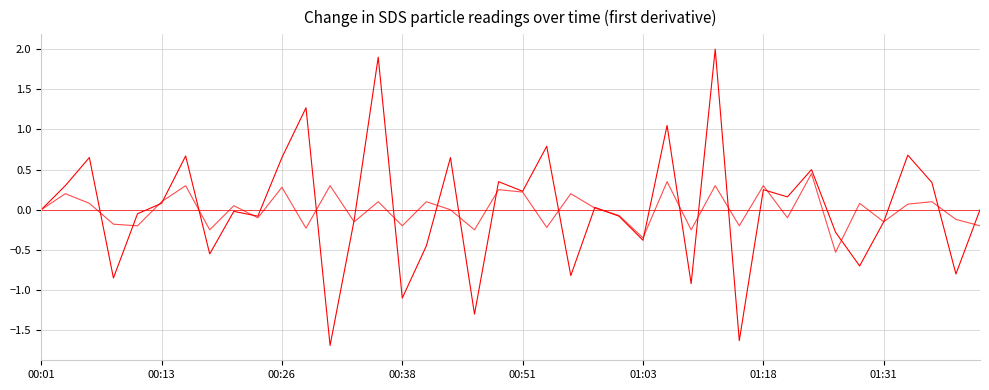

How many lines are shown in the chart?

2